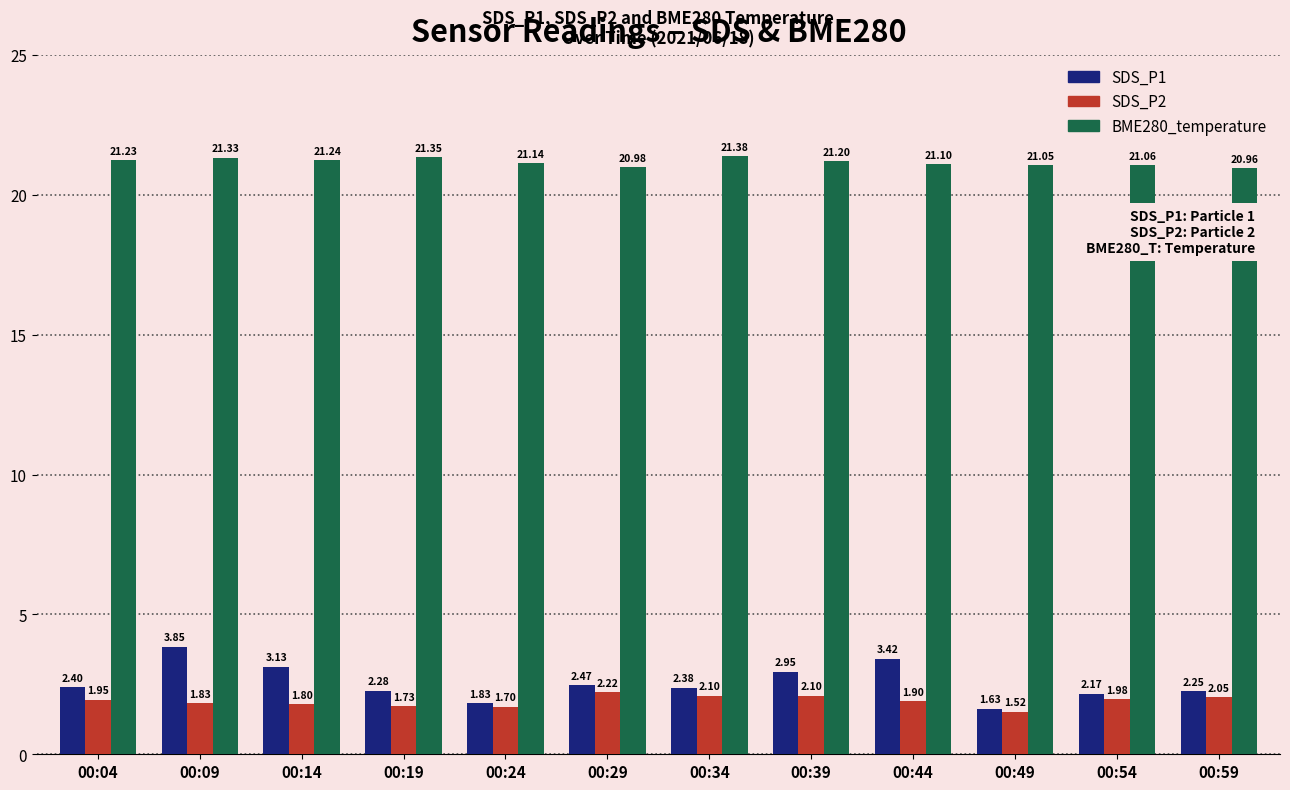

What is the difference between the maximum and minimum values in the BME280_temperature series?

0.4